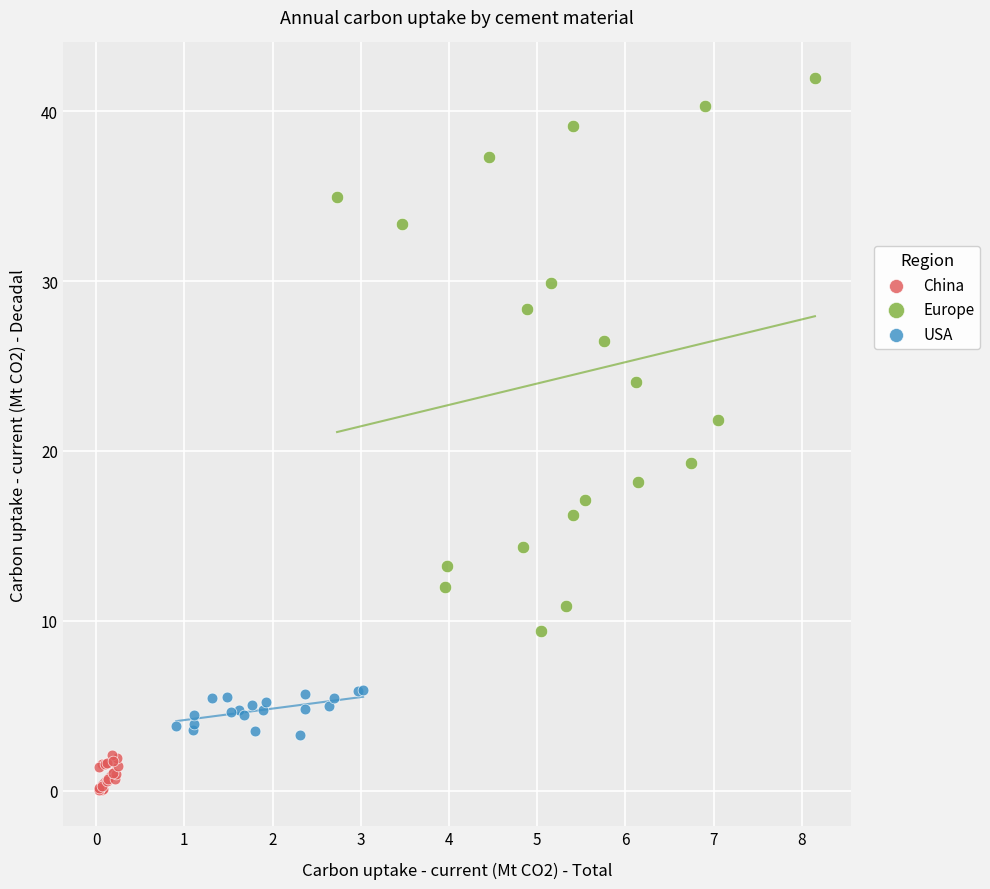

Which series has the largest Y range (max minus min)?

Europe